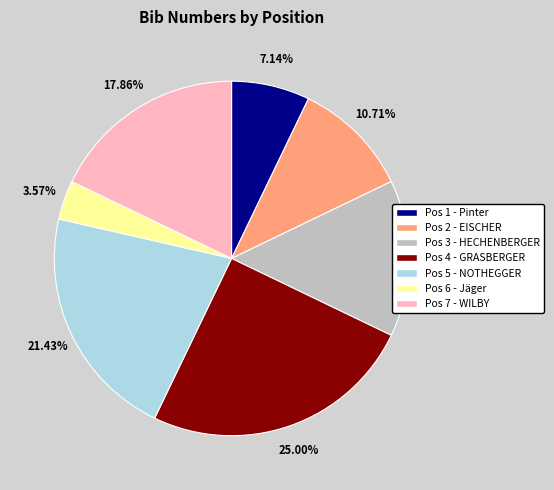

Does any single category account for the majority?

No